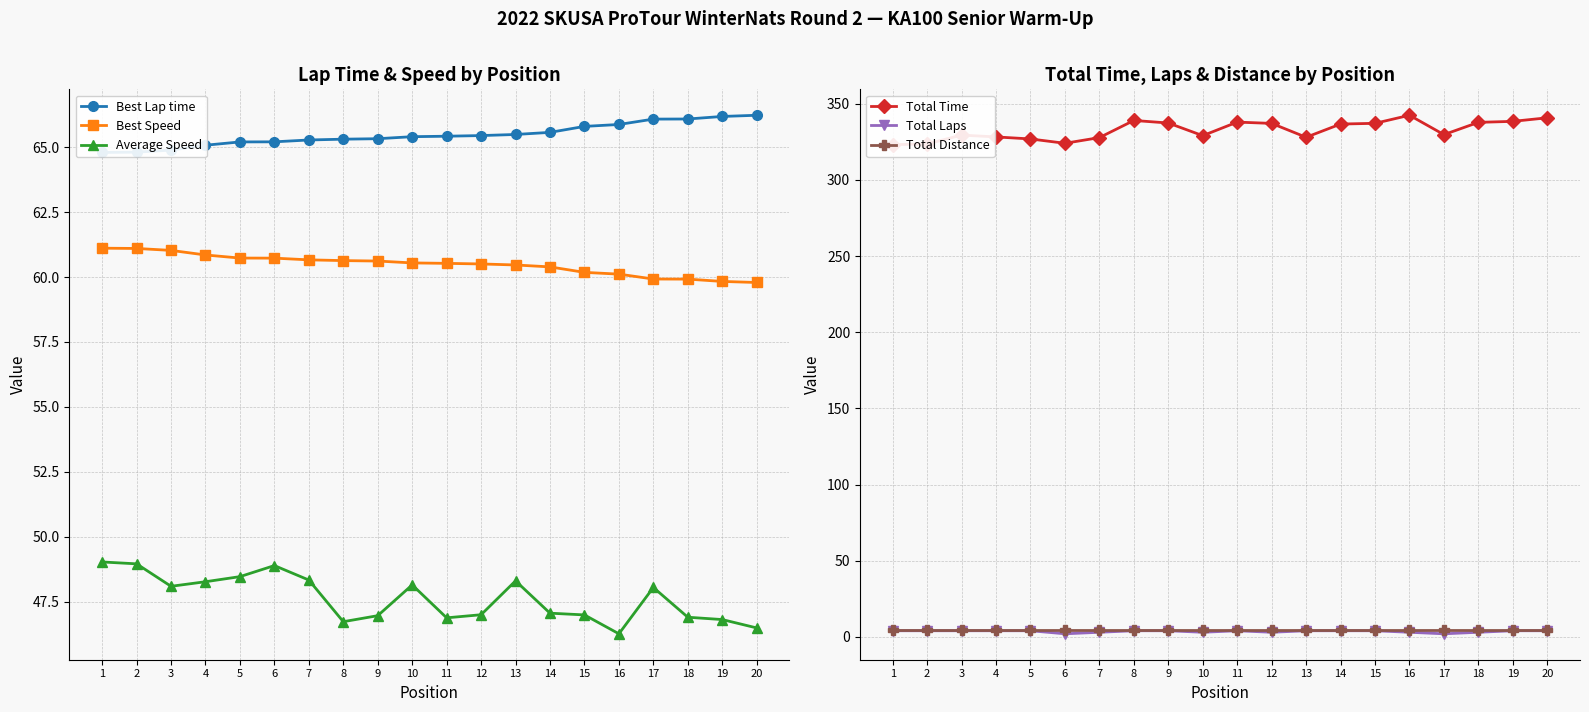

At which category does Total Laps reach its first local valley?

6